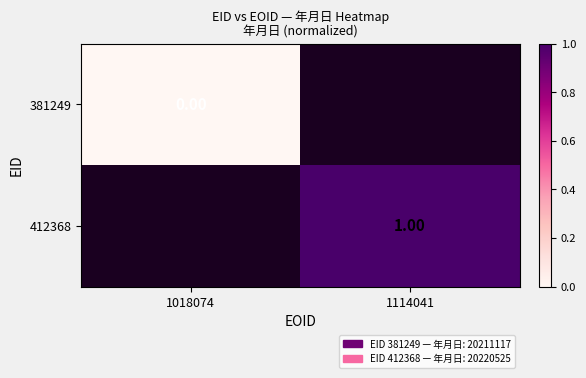

Is it true that 412368 equals 1.0 at 1114041?

True